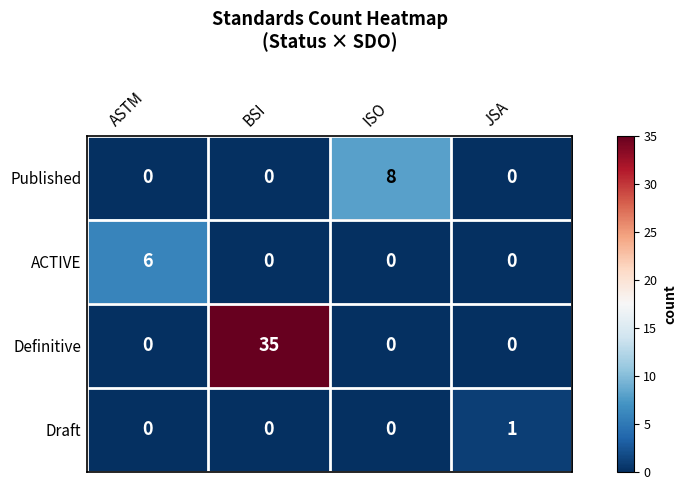

Which series has the largest total across all categories?

Definitive